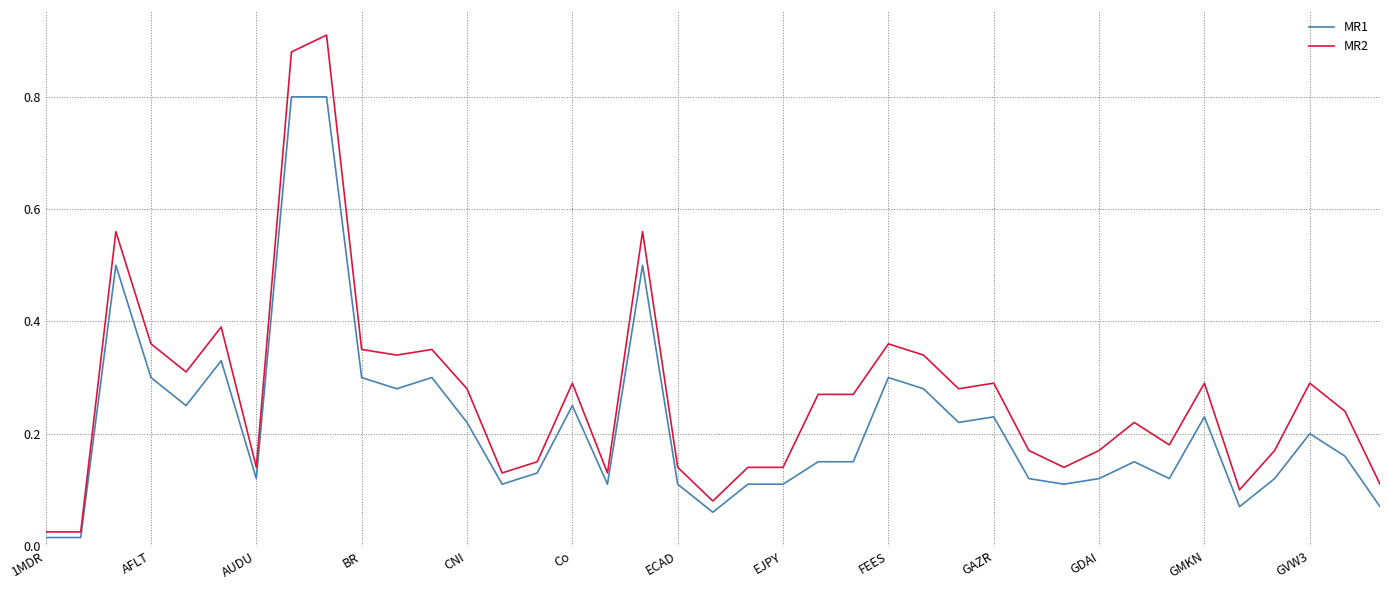

List the series in order of their overall mean, lowest first.

MR1, MR2